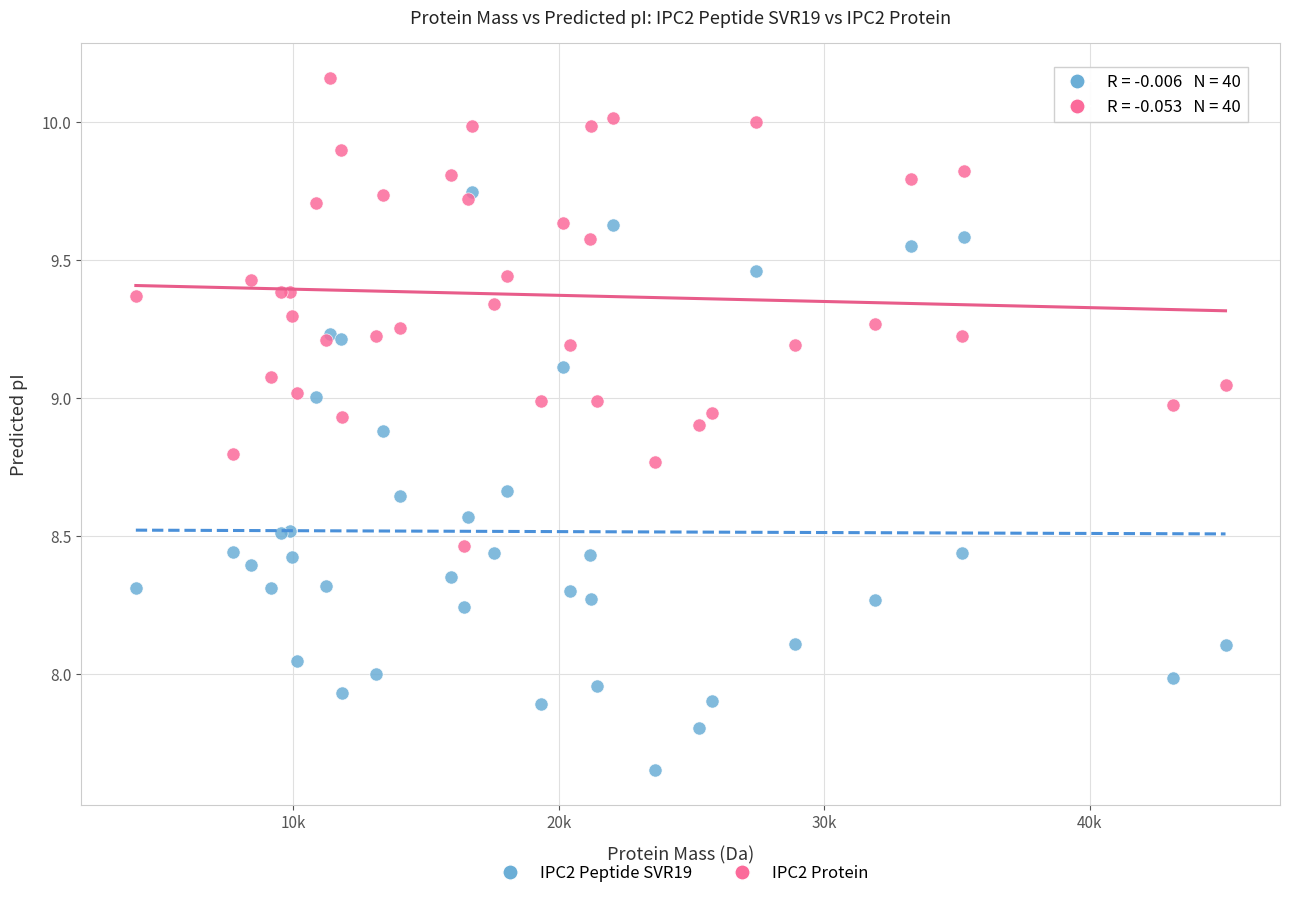

Which series contains the lowest Y value?

IPC2 Peptide SVR19